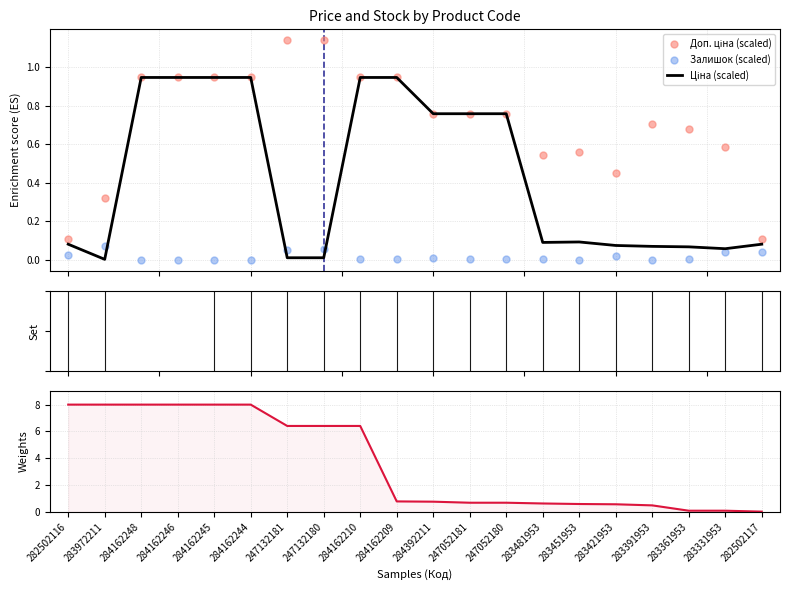

Which series has the largest Y range (max minus min)?

Ціна weight